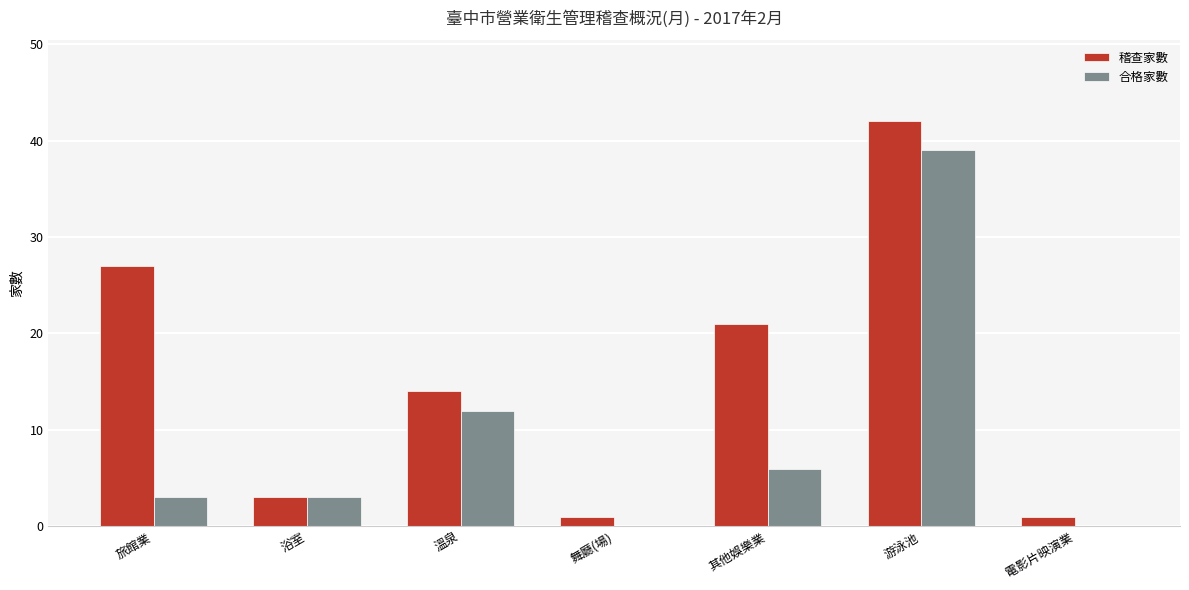

What is the sum of the 合格家數 values at 浴室 and 其他娛樂業?

9